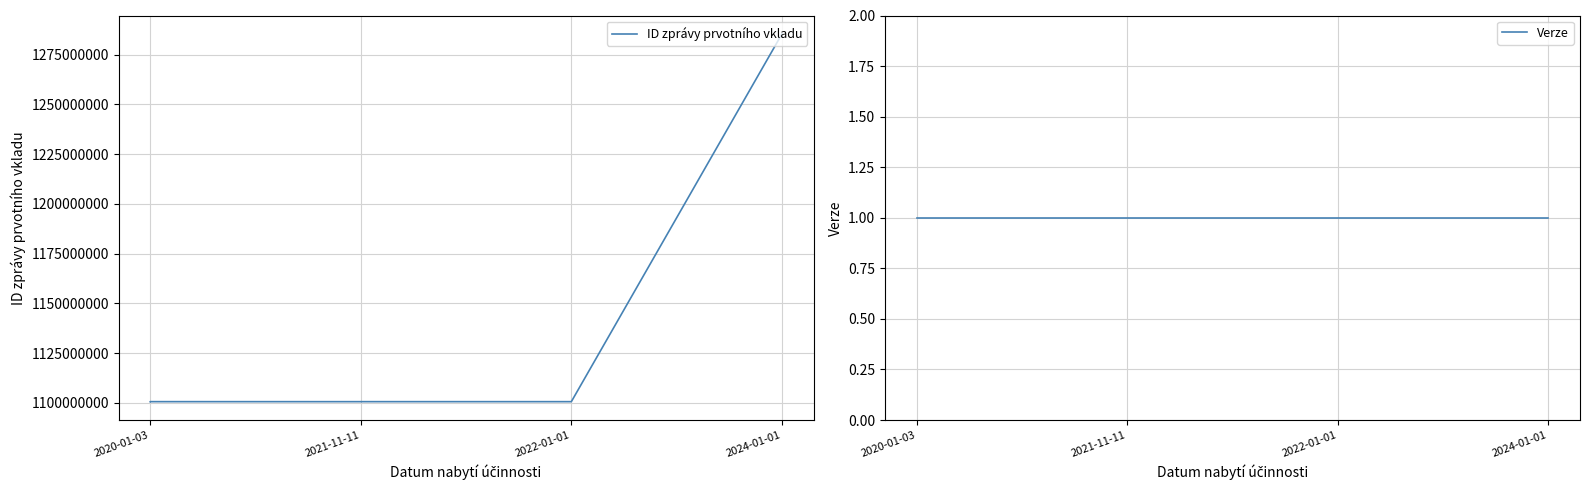

Is this an area chart (filled region under the line)?

No